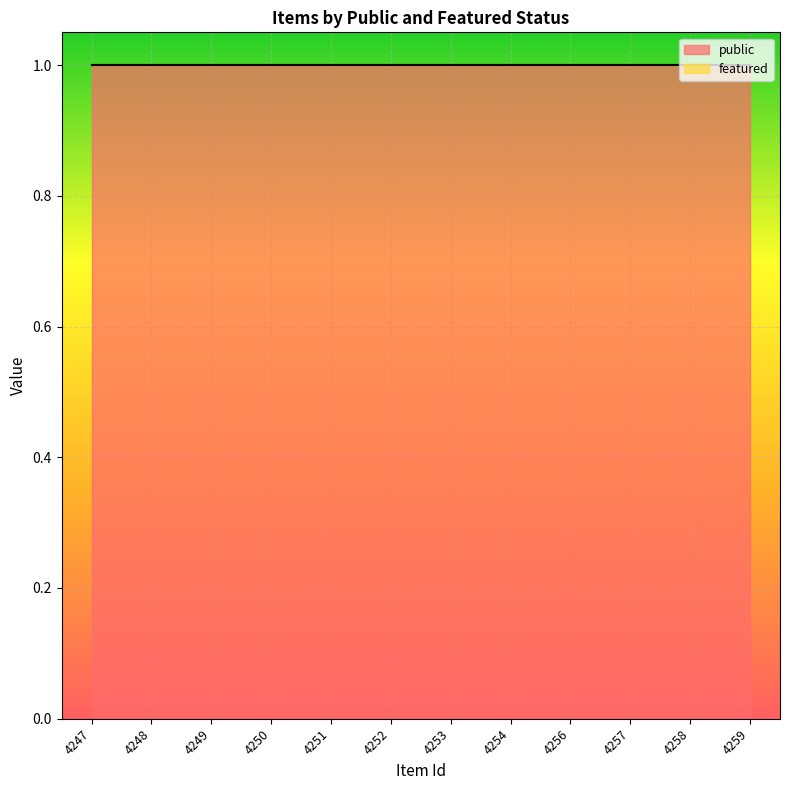

At how many categories does at least one series exceed 0?

12